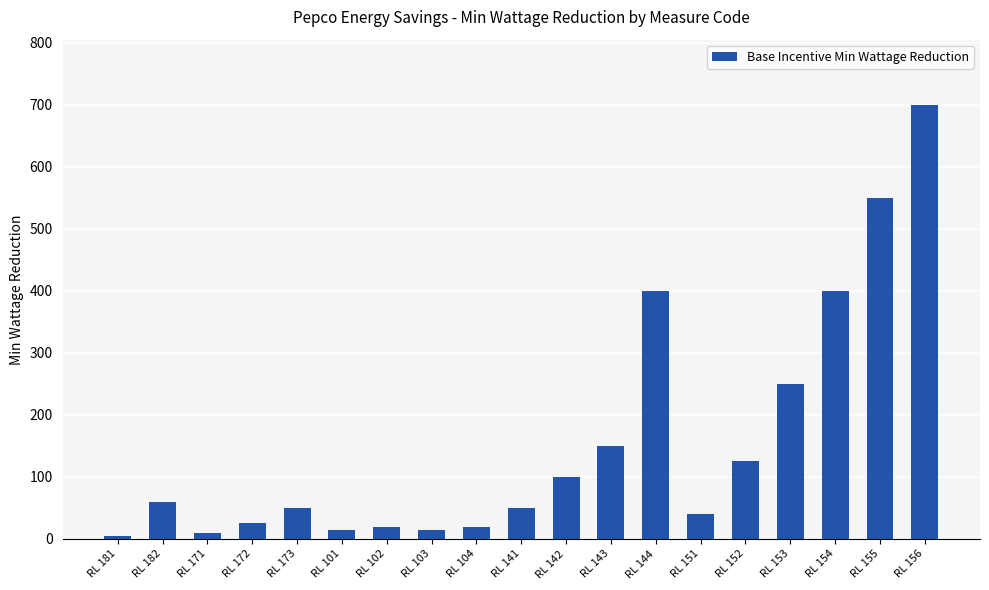

Is it true that the value at RL 182 is 60?

True